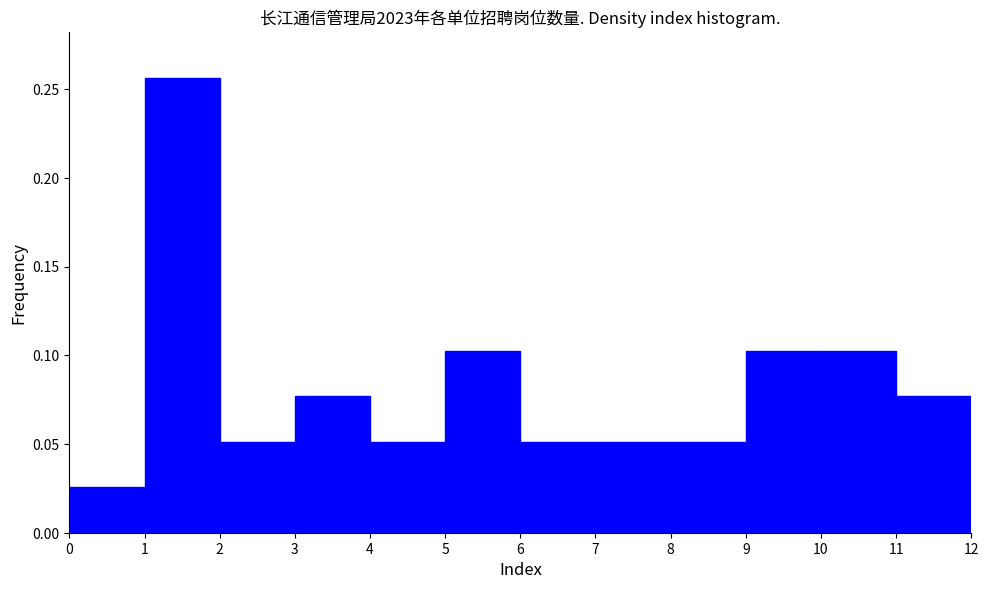

Reading left to right, transcribe this chart: for each bar, give the range it covers on the x-axis and its height. The values are not printed on the chart, so give them approximately, as read against the axis.

0 to 1: 0.025
1 to 2: 0.255
2 to 3: 0.050
3 to 4: 0.075
4 to 5: 0.050
5 to 6: 0.105
6 to 7: 0.050
7 to 8: 0.050
8 to 9: 0.050
9 to 10: 0.105
10 to 11: 0.105
11 to 12: 0.075